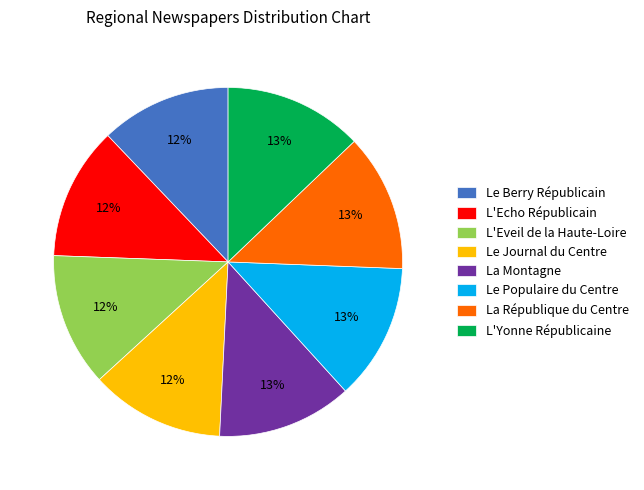

Is there any slice that represents more than half of the pie?

No